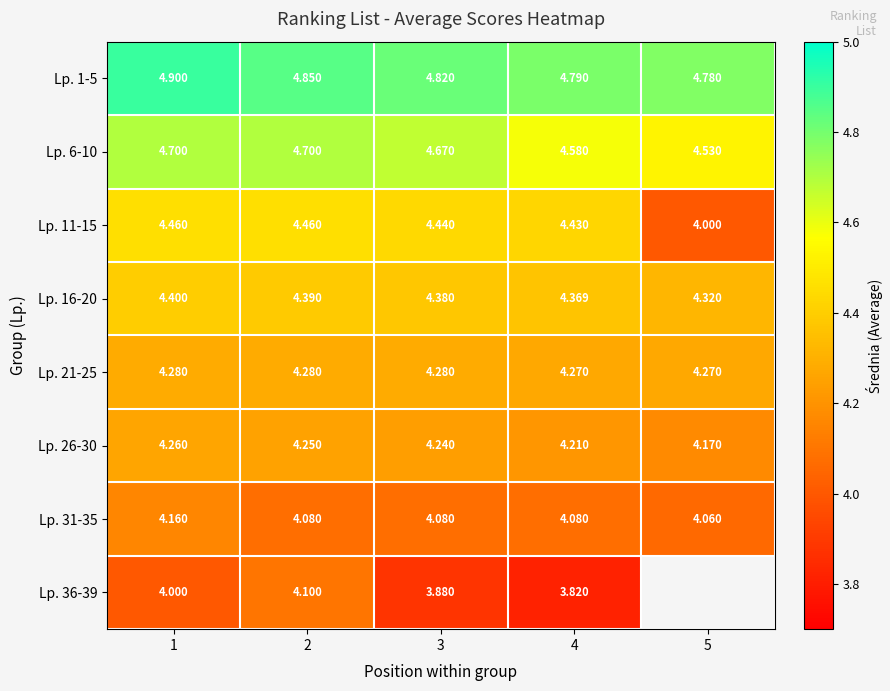

Count the number of data series in this chart.

8